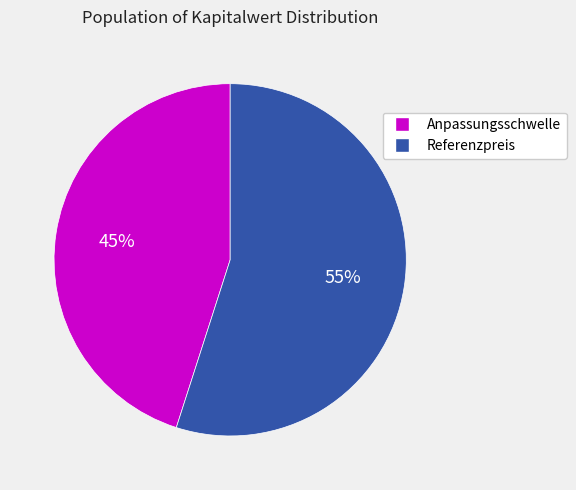

What is the ratio of the value at Referenzpreis to the value at Anpassungsschwelle?

1.2